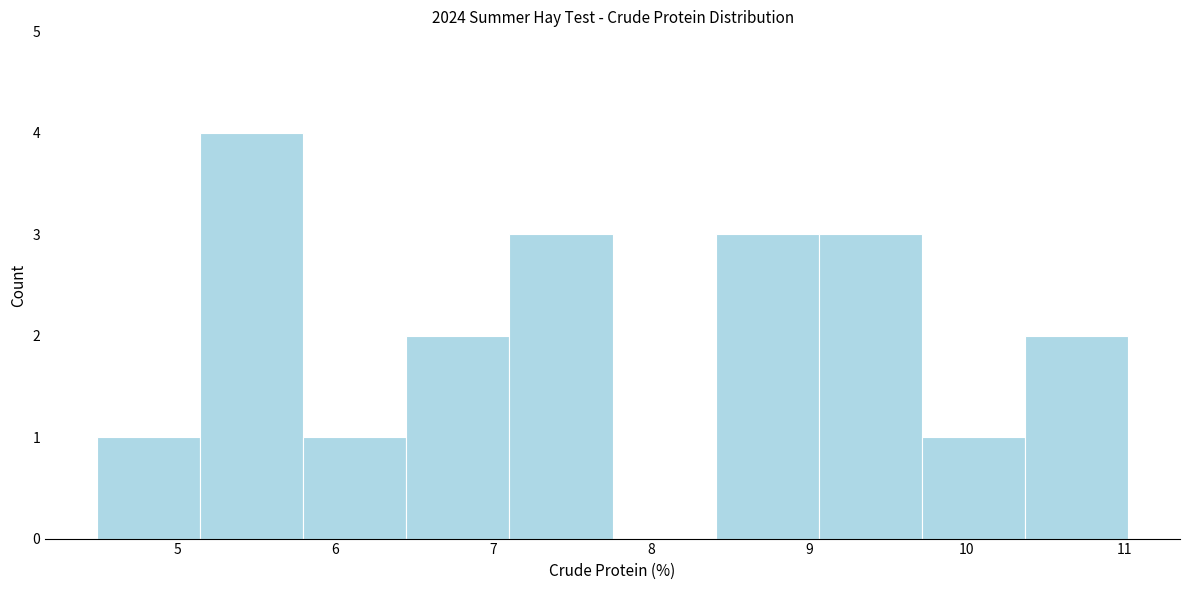

How tall is the bar that spans 10.4 to 11.0 on the x-axis? Neither the bar edges nor the heights are printed on the chart, so give them approximately, as read against the axes.

2